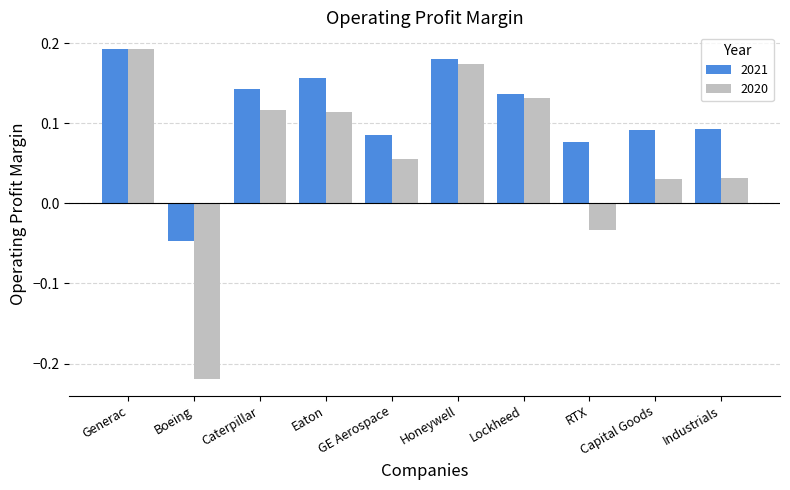

How many values in the 2020 series exceed 0?

8